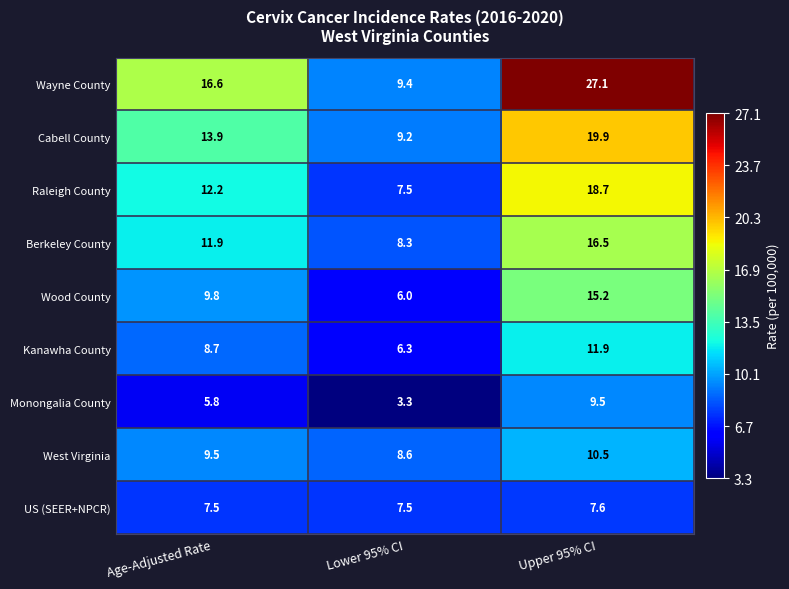

Which category has the lowest value across all series?

Lower 95% CI